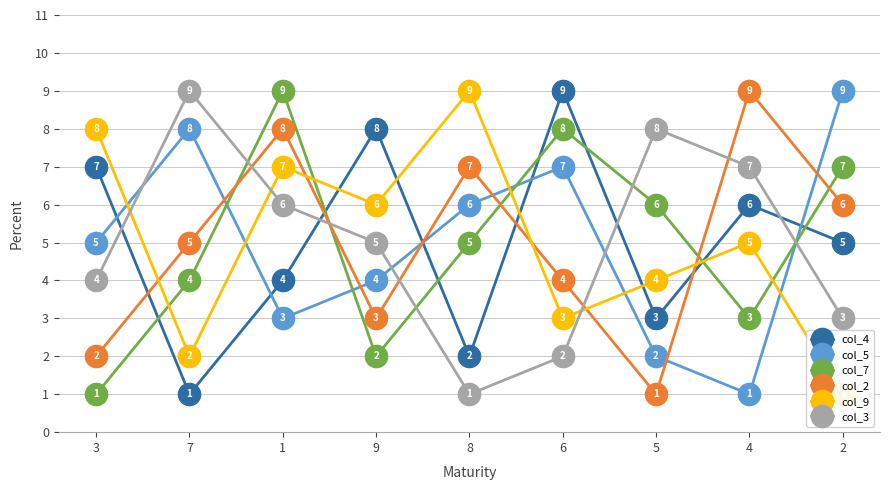

What is the sum of the col_9 values at 8 and 3?

17